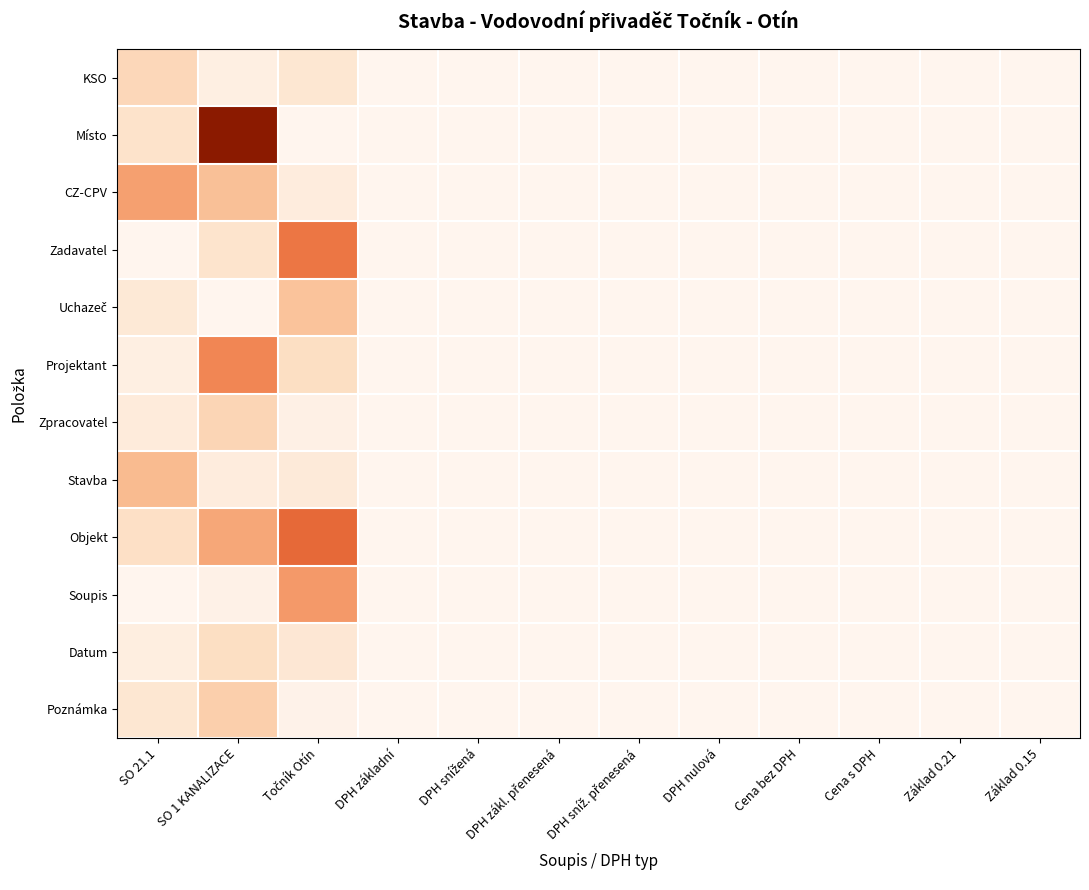

List the series in order of their peak value, highest first.

Místo, Objekt, Zadavatel, Projektant, Soupis, CZ-CPV, Stavba, Uchazeč, Poznámka, Zpracovatel, KSO, Datum